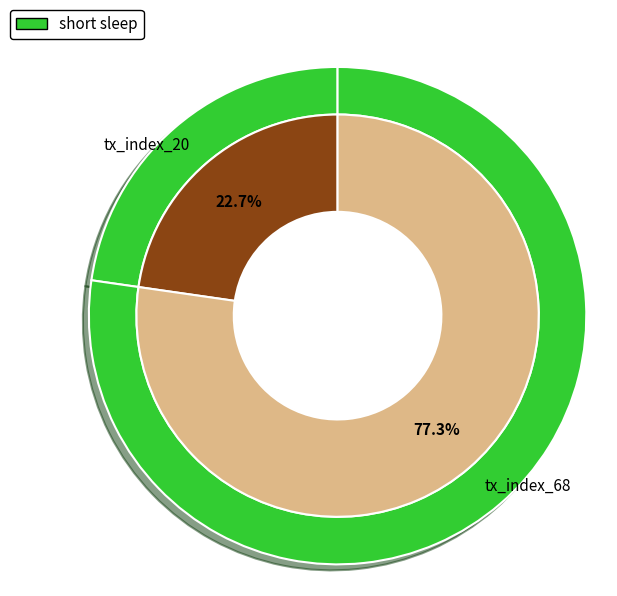

Between tx_index_20 and tx_index_68, which is larger?

tx_index_68